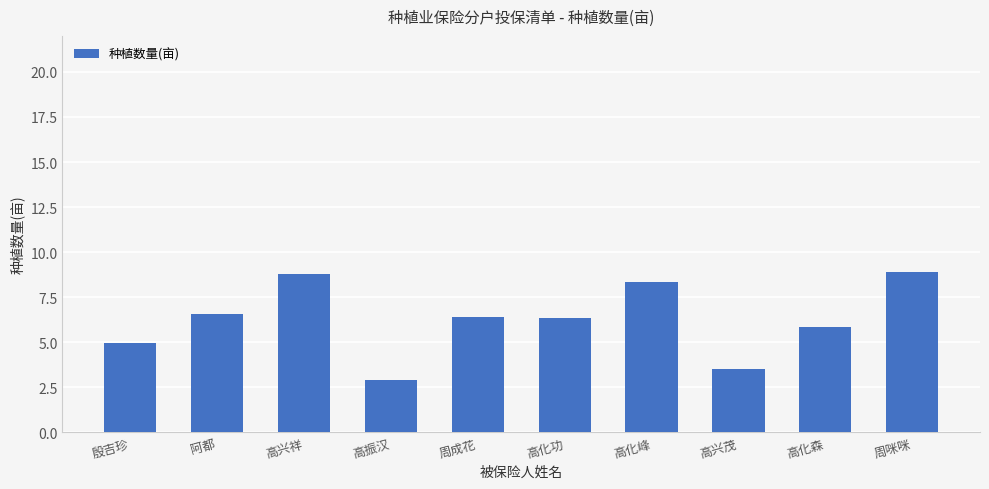

Approximately how many times larger is the value at 高兴祥 compared to 高化峰?

1.0